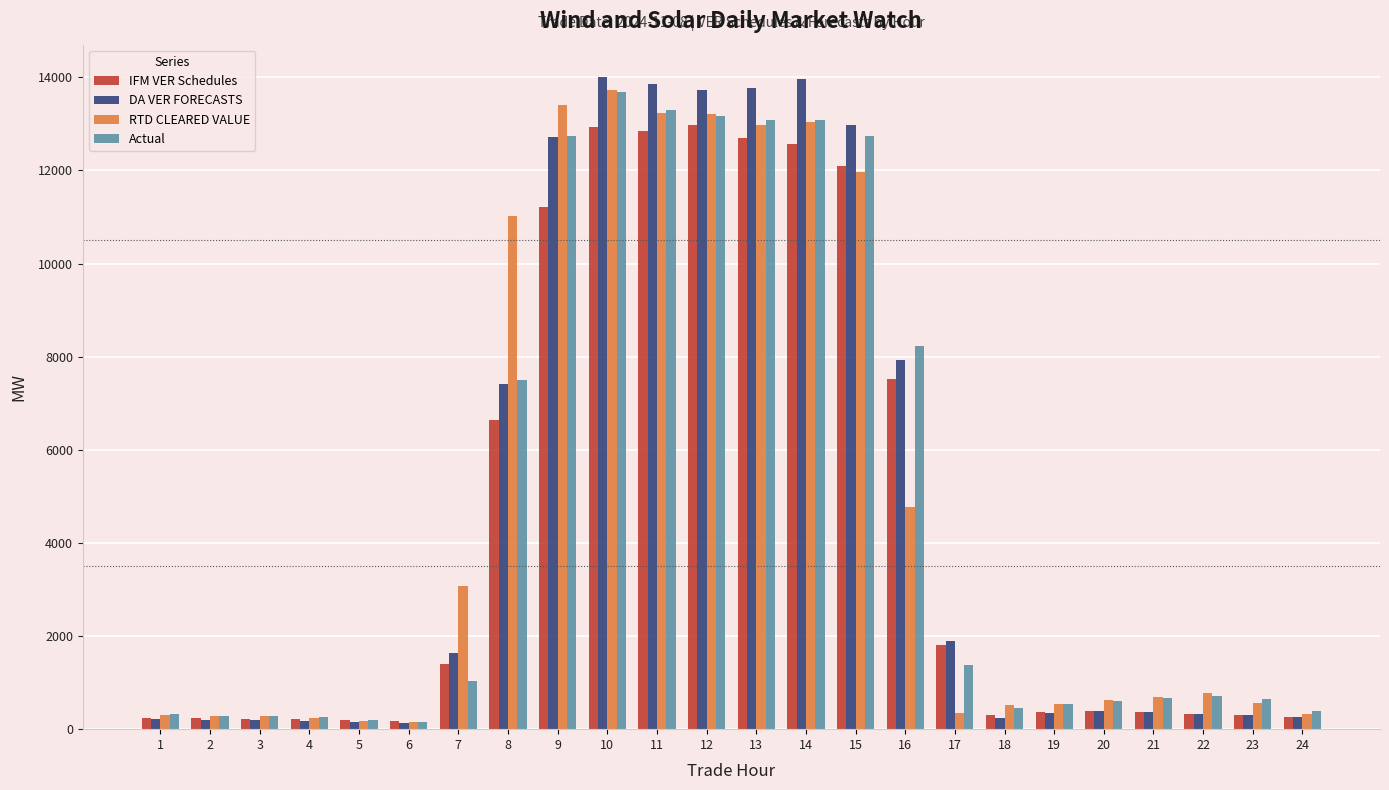

What are all the series names shown in the legend?

IFM VER Schedules, DA VER FORECASTS, RTD CLEARED VALUE, Actual